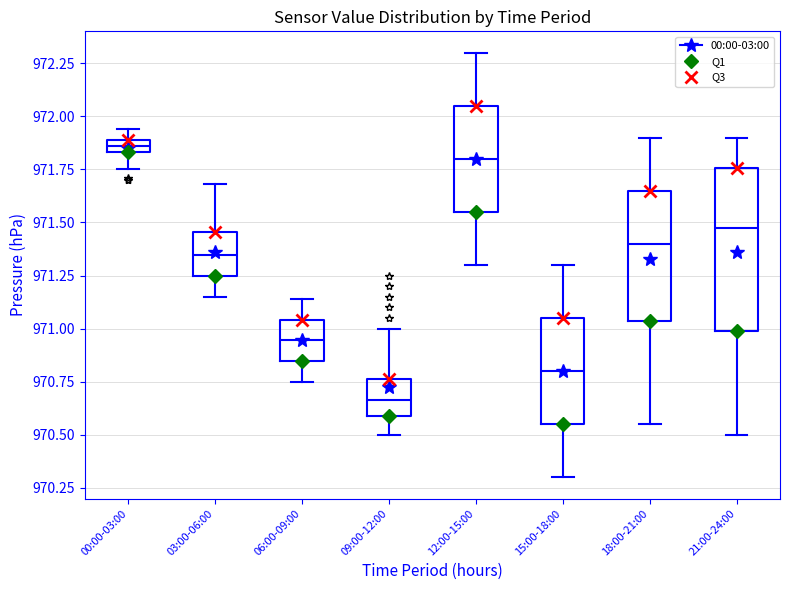

Which box's median line is the lowest?

09:00-12:00